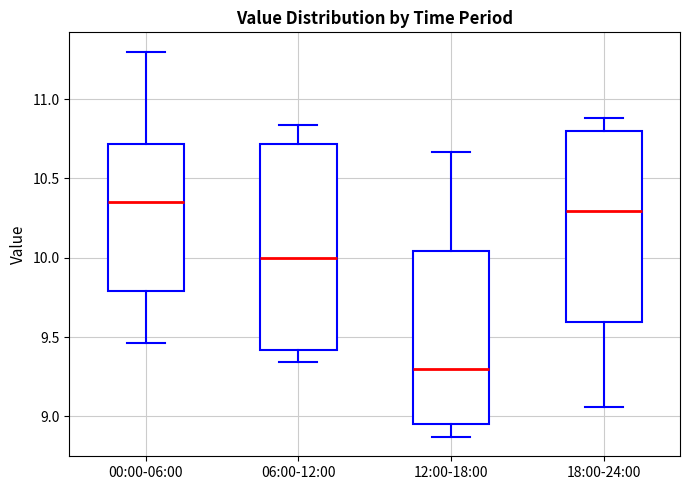

Reading left to right, read every box against the y-axis: the position of its median line, the range the box covers, and the ends of its whiskers. The values are not printed on the chart, so give them approximately, as read against the axis.

00:00-06:00: median 10.35, box 9.80 to 10.70, whiskers 9.45 to 11.30
06:00-12:00: median 10.00, box 9.40 to 10.70, whiskers 9.35 to 10.85
12:00-18:00: median 9.30, box 8.95 to 10.05, whiskers 8.85 to 10.65
18:00-24:00: median 10.30, box 9.60 to 10.80, whiskers 9.05 to 10.90